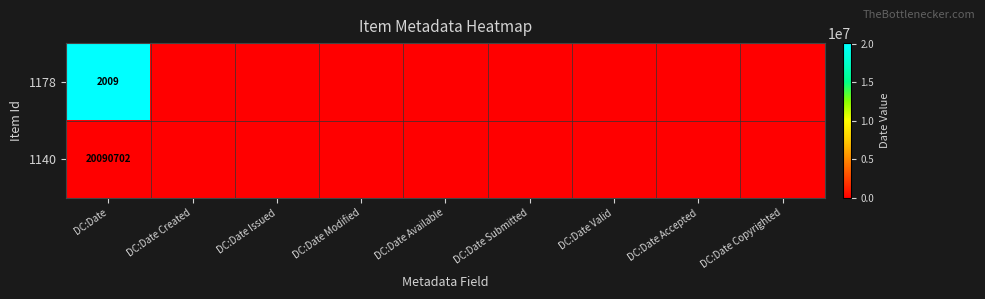

At DC:Date, list the series in order from largest to smallest.

1140, 1178